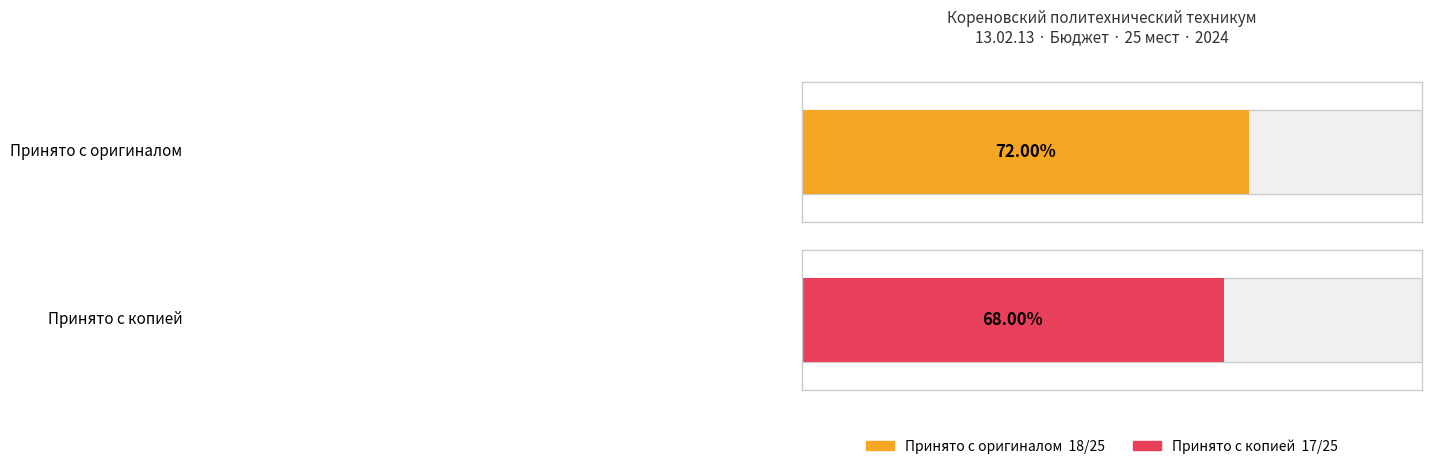

Reading left to right, transcribe all the data shown in this chart.

original: Оригинал=18	Копия=25
copy: Оригинал=17	Копия=25